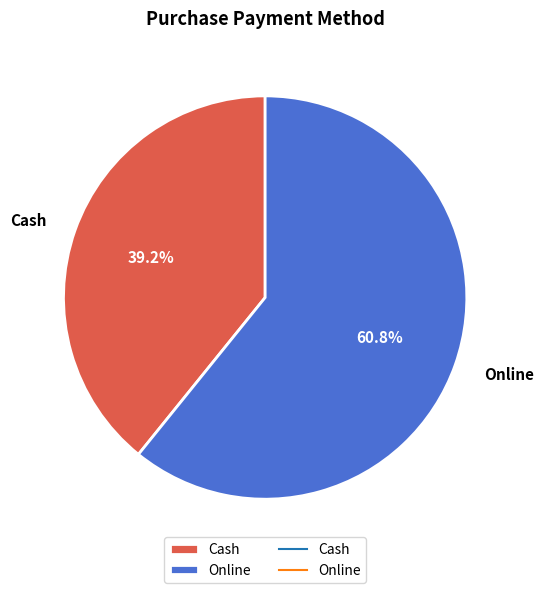

Between Cash and Online, which is larger?

Online